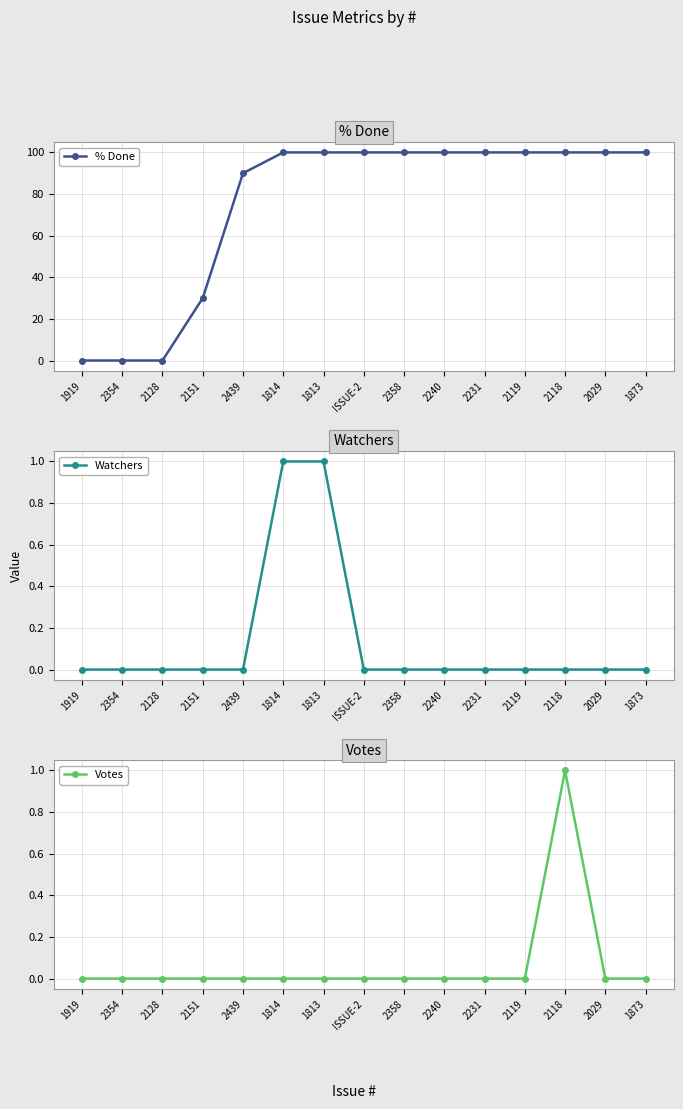

What is the total value across all series at 2240?

100